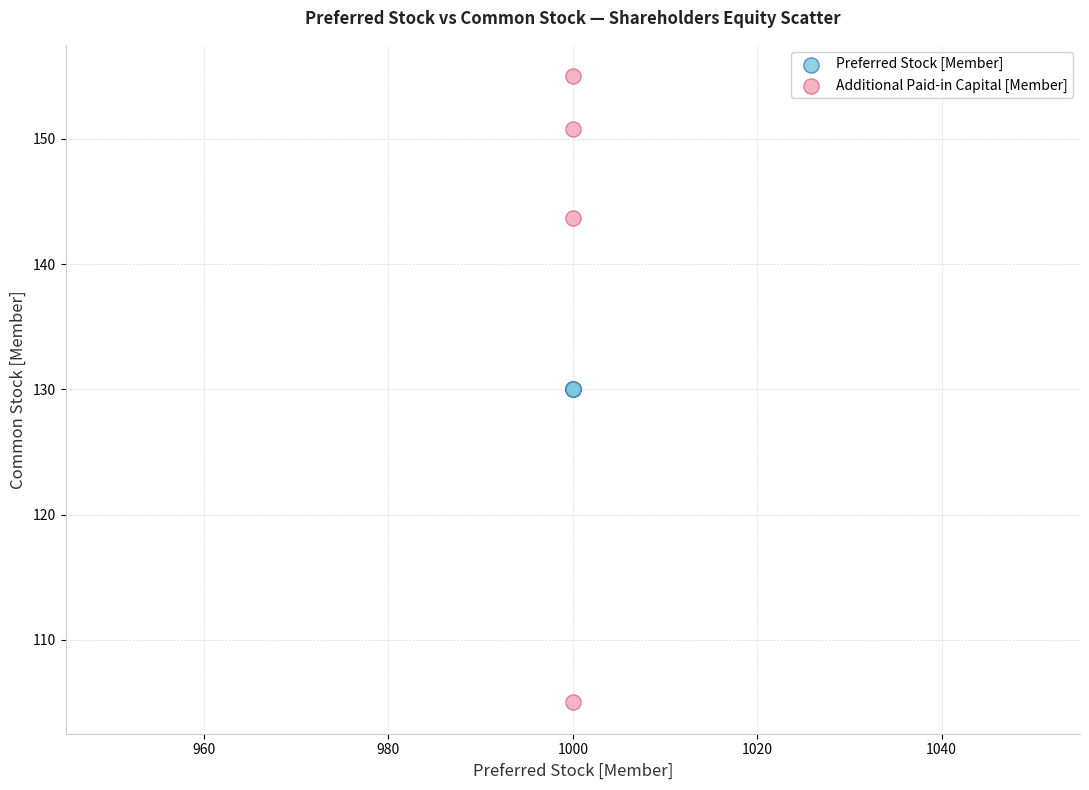

Which series contains the highest Y value?

Additional Paid-in Capital [Member]